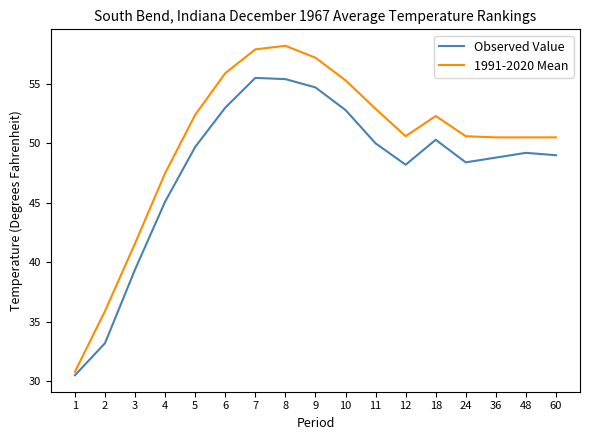

What is the spread (max minus min) of values at 12?

2.4